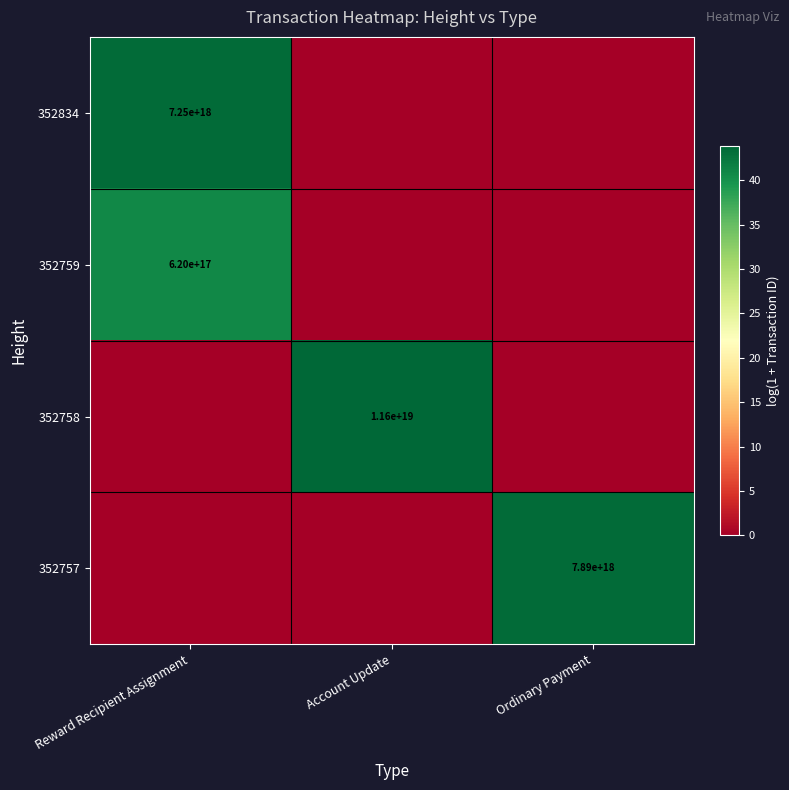

At which category is the sum across all series the highest?

Reward Recipient Assignment